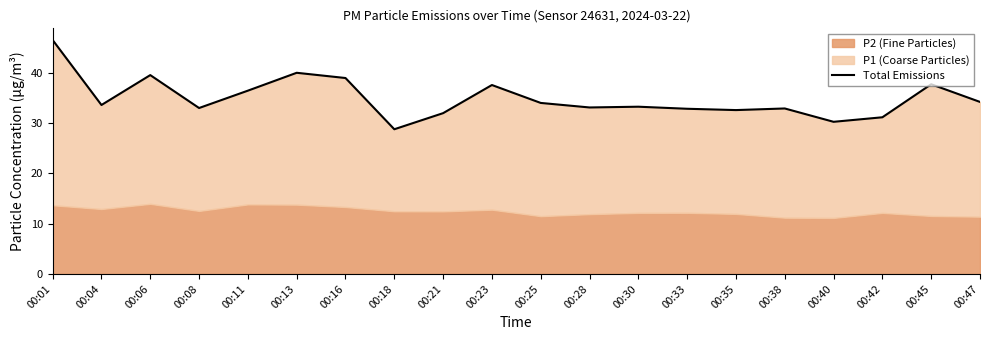

What is the difference between the values at 00:13 and 00:30?

6.7